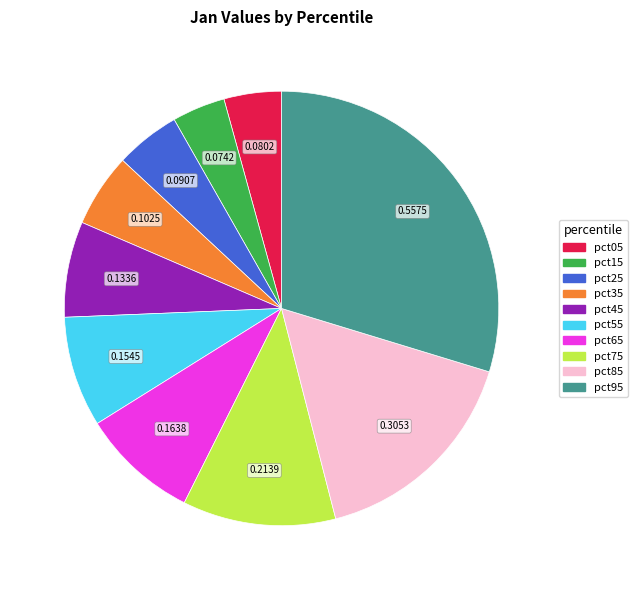

Does pct25 represent more than half of the total?

No